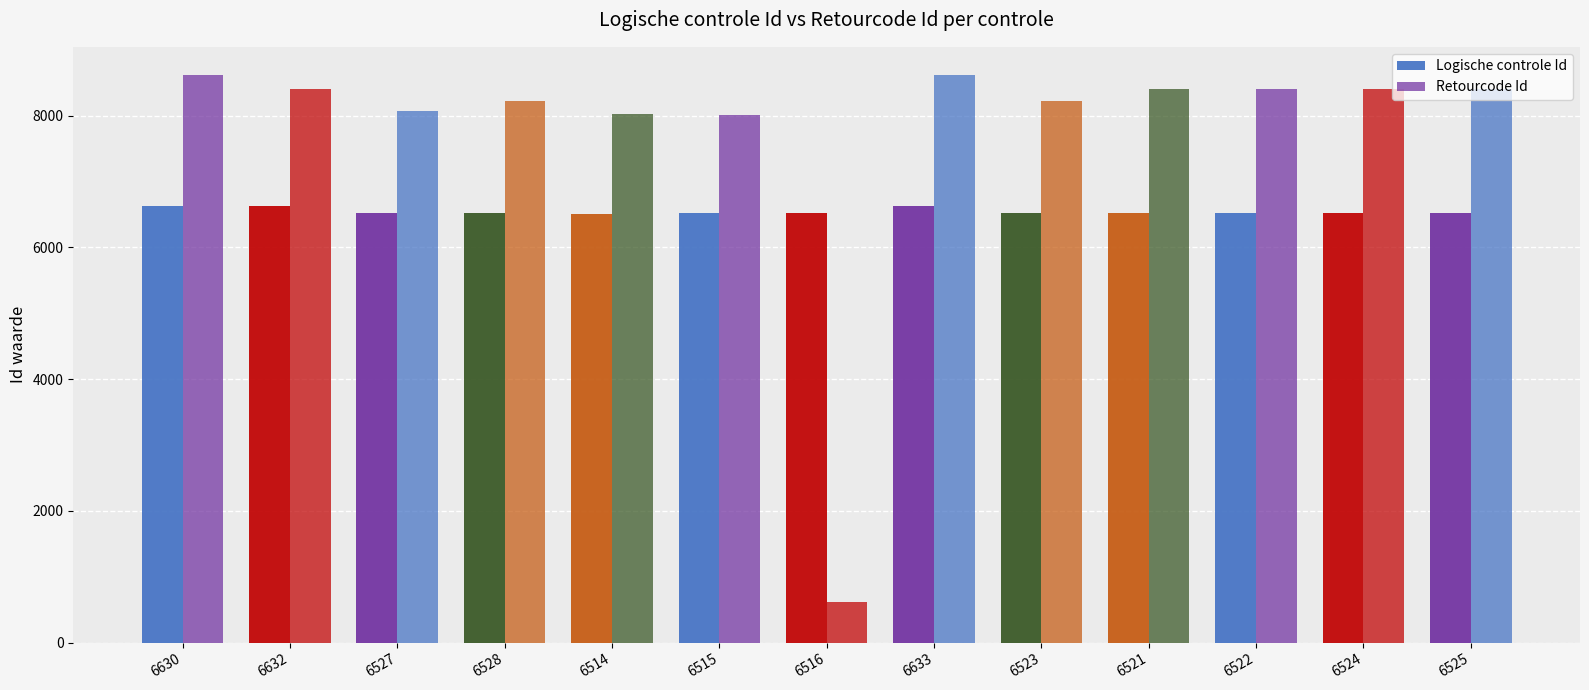

How many values in the Retourcode Id series are below 8407?

6